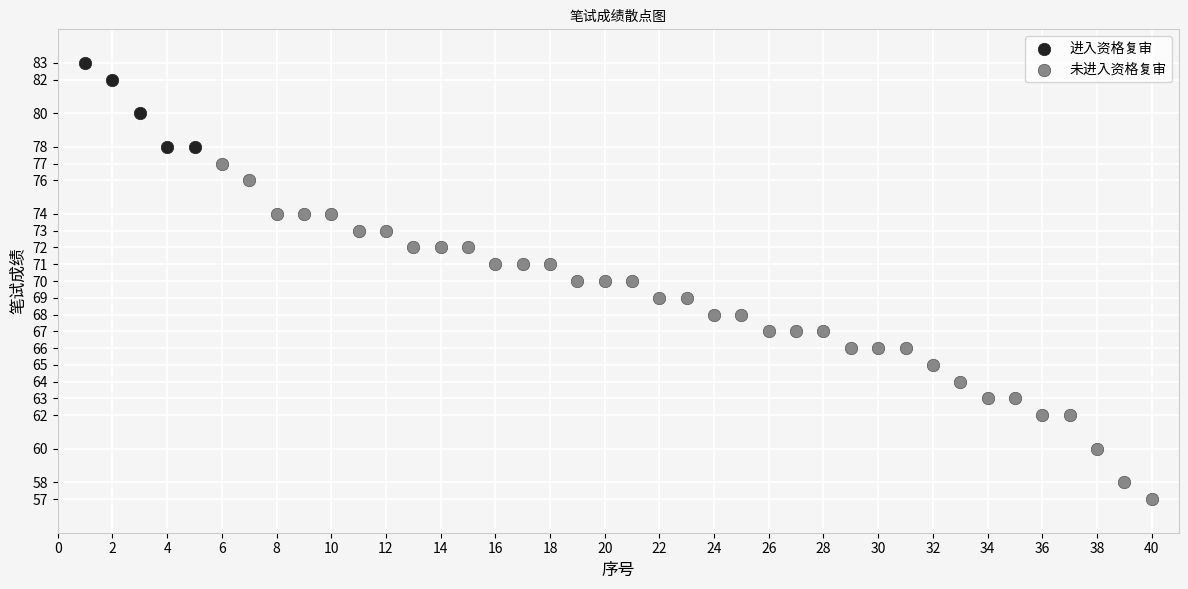

Which series reaches the minimum Y coordinate?

未进入资格复审